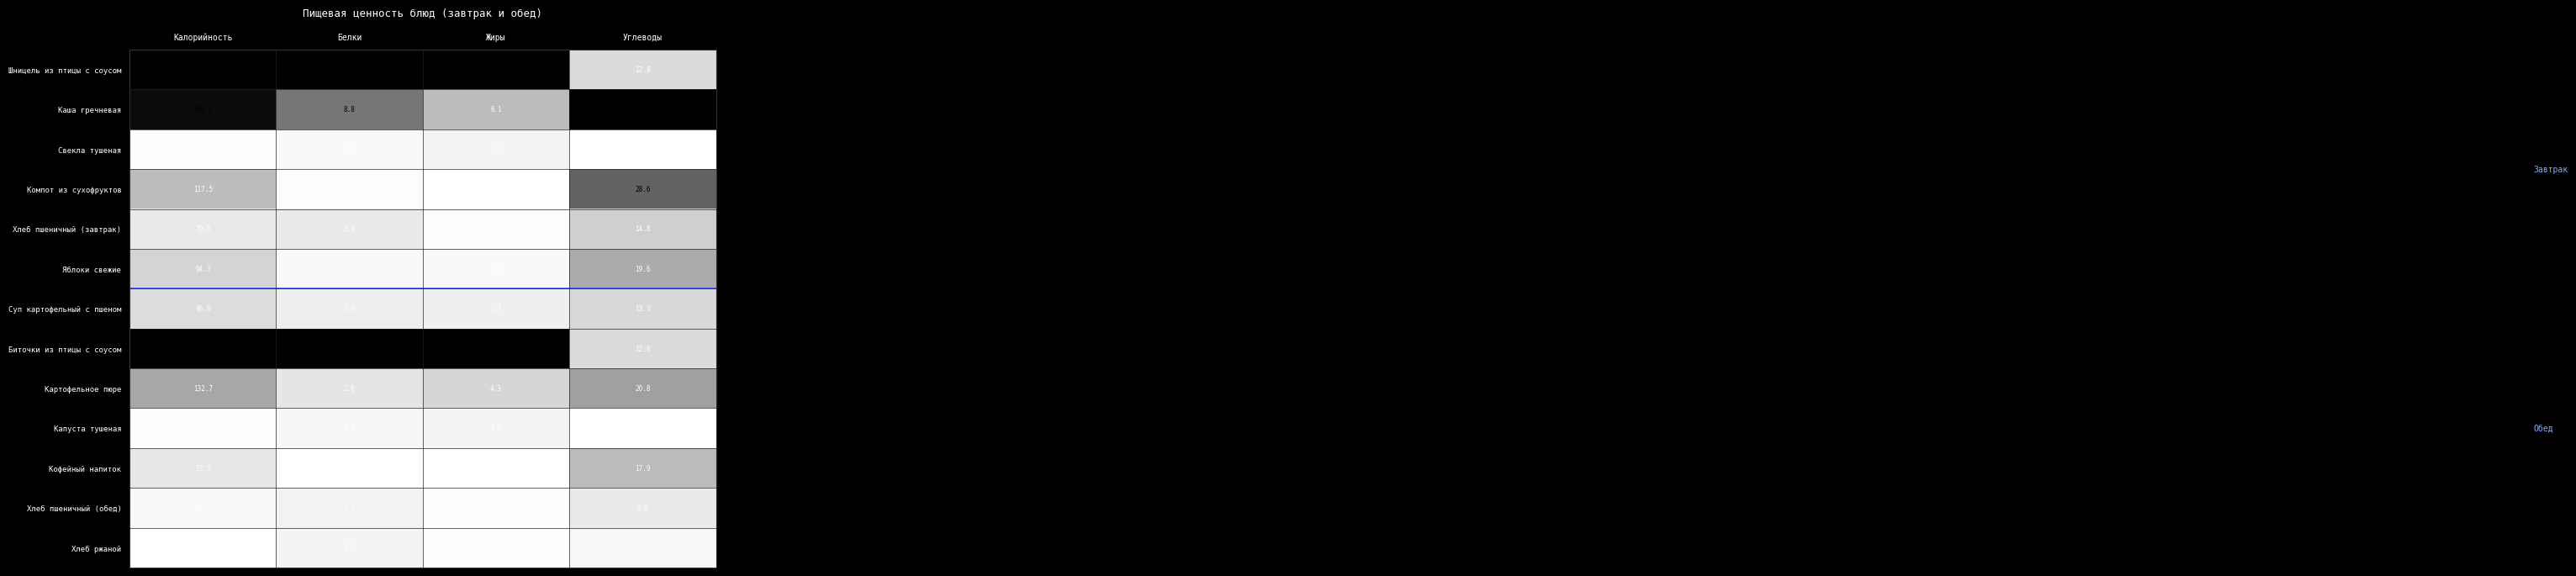

List the labels in order of Свекла тушеная value, largest first.

Калорийность, Углеводы, Жиры, Белки